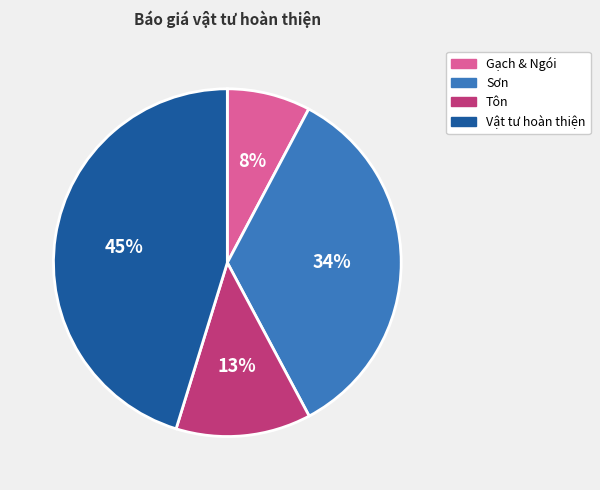

Which slice is the smallest?

Gạch & Ngói